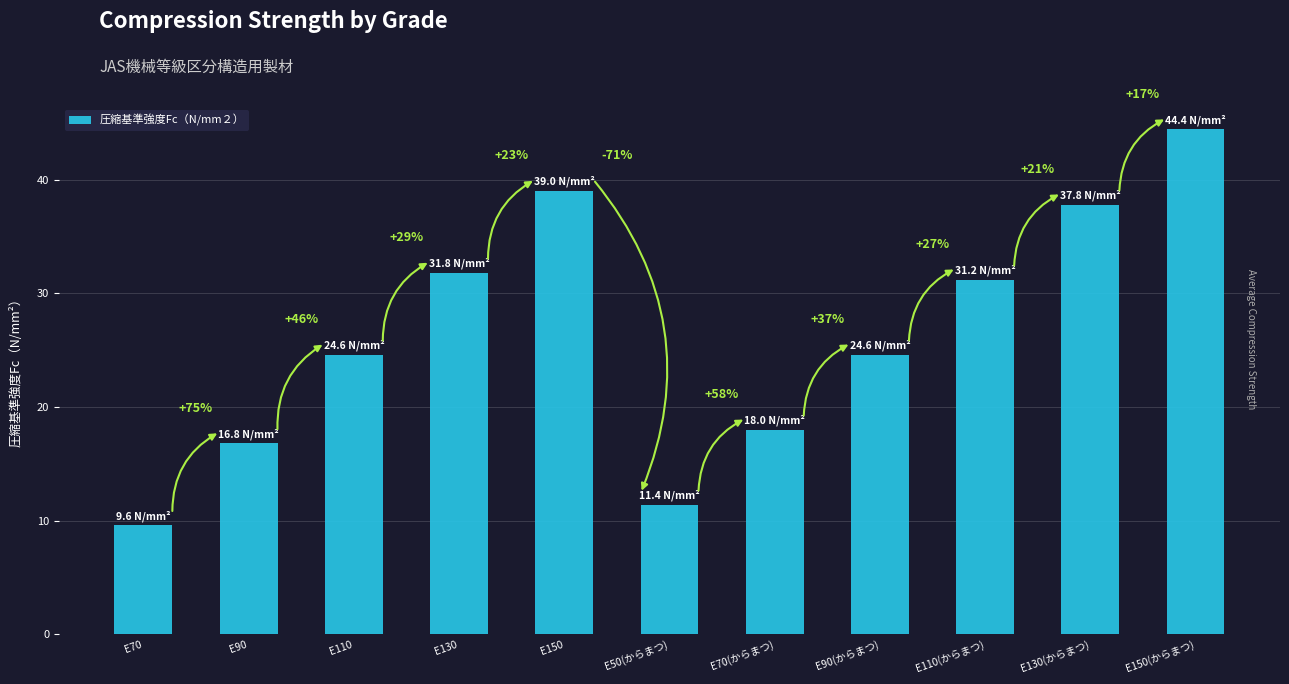

Are the bars horizontal?

No